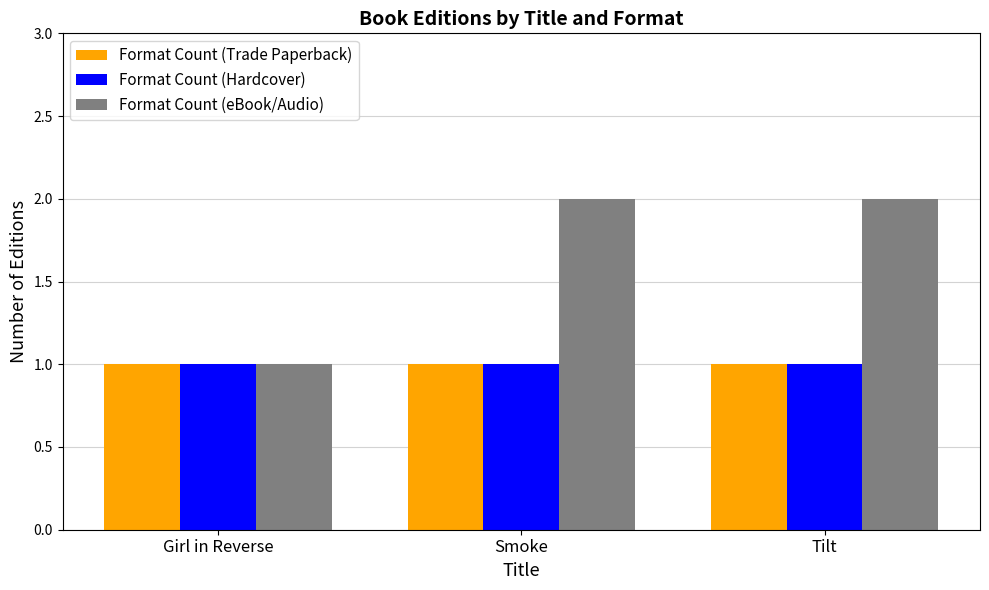

Are the bars horizontal?

No